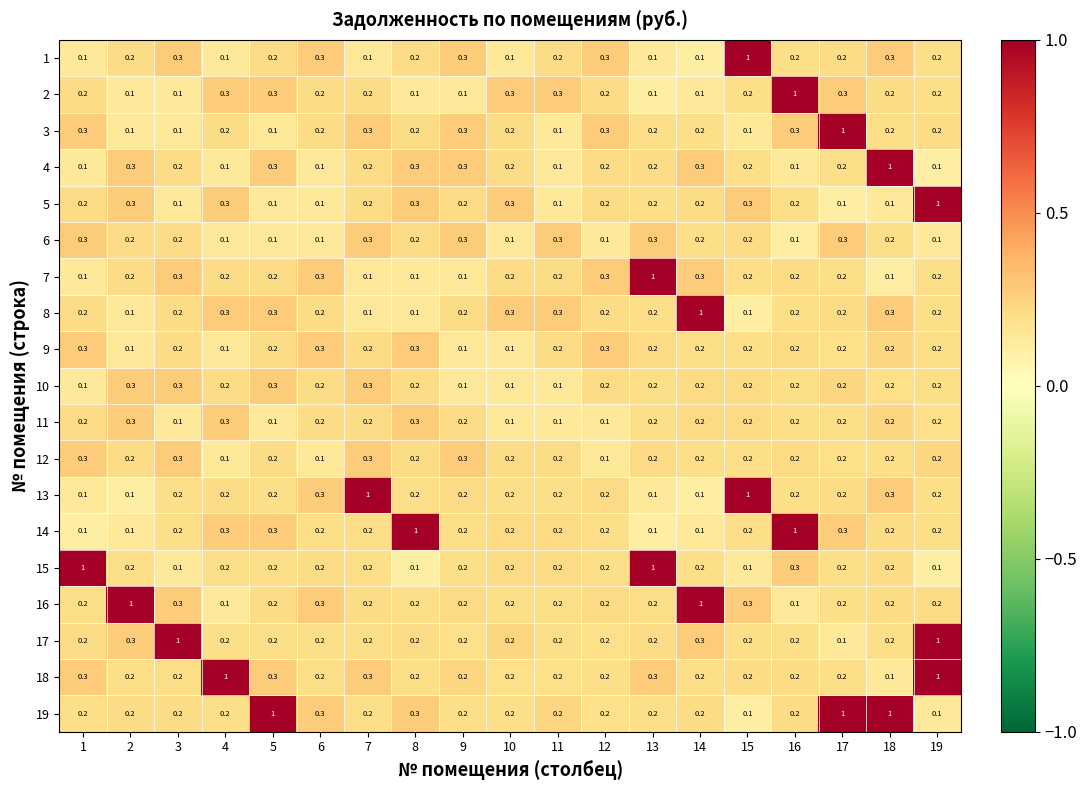

What is the sum of all 14 values?

5.3